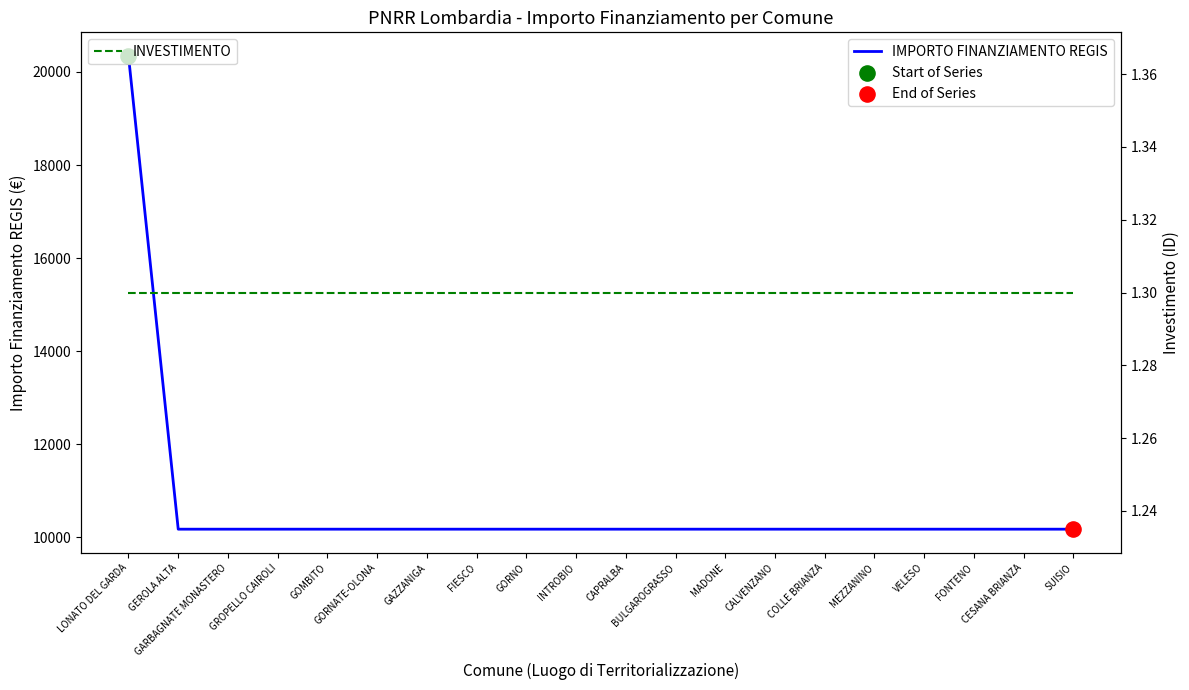

At how many categories does at least one series exceed 14403?

1